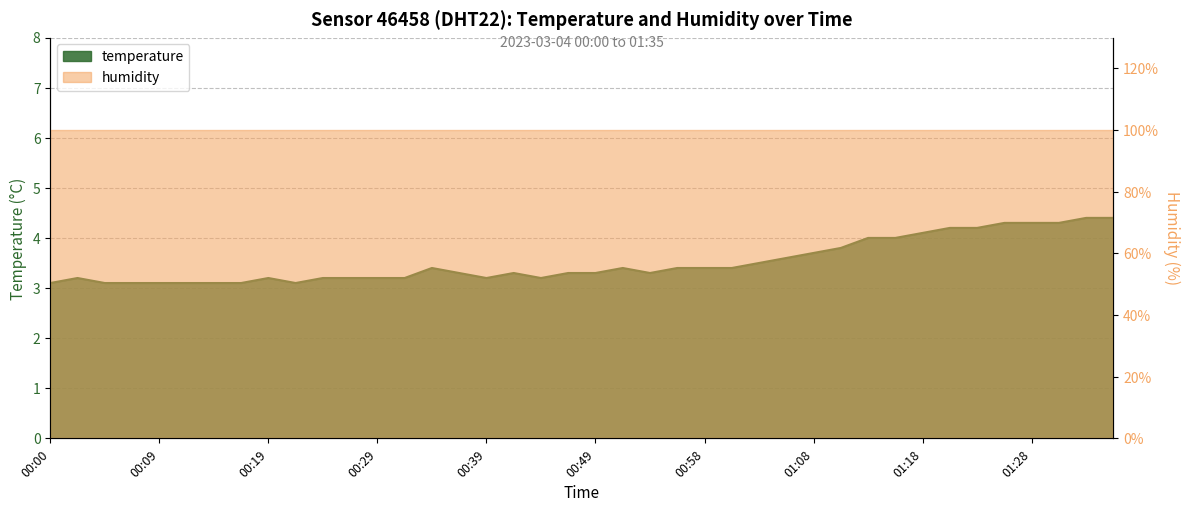

Where is the data nearest to the value 3?

00:00